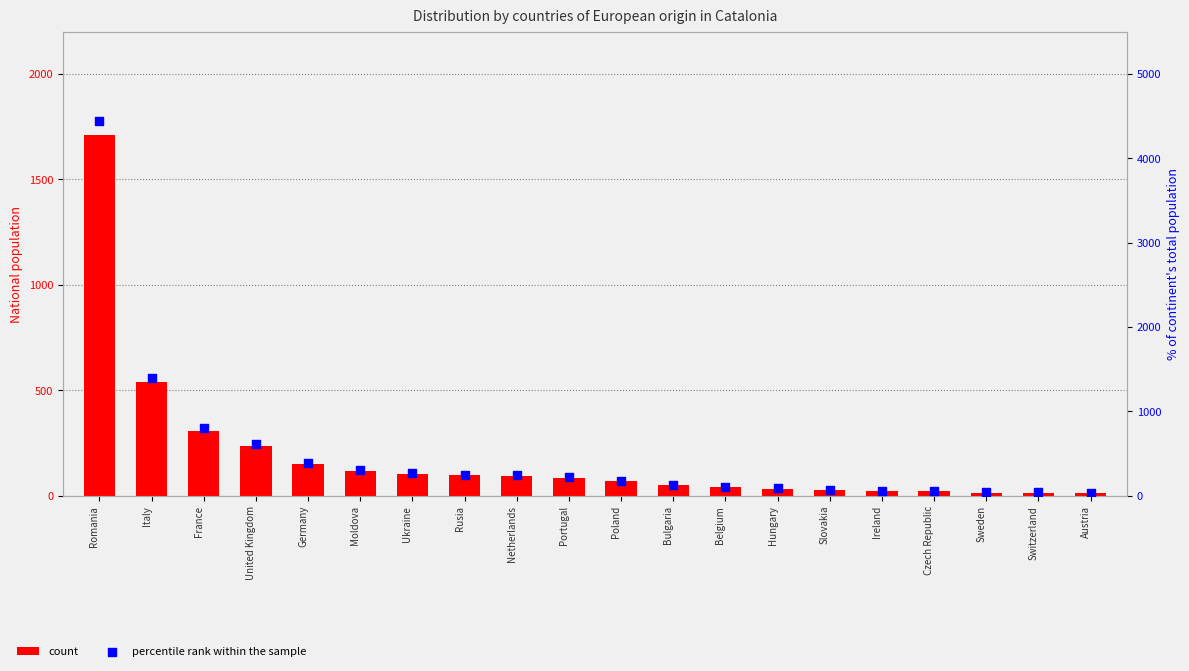

Which series has the largest Y range (max minus min)?

percentile rank within the sample